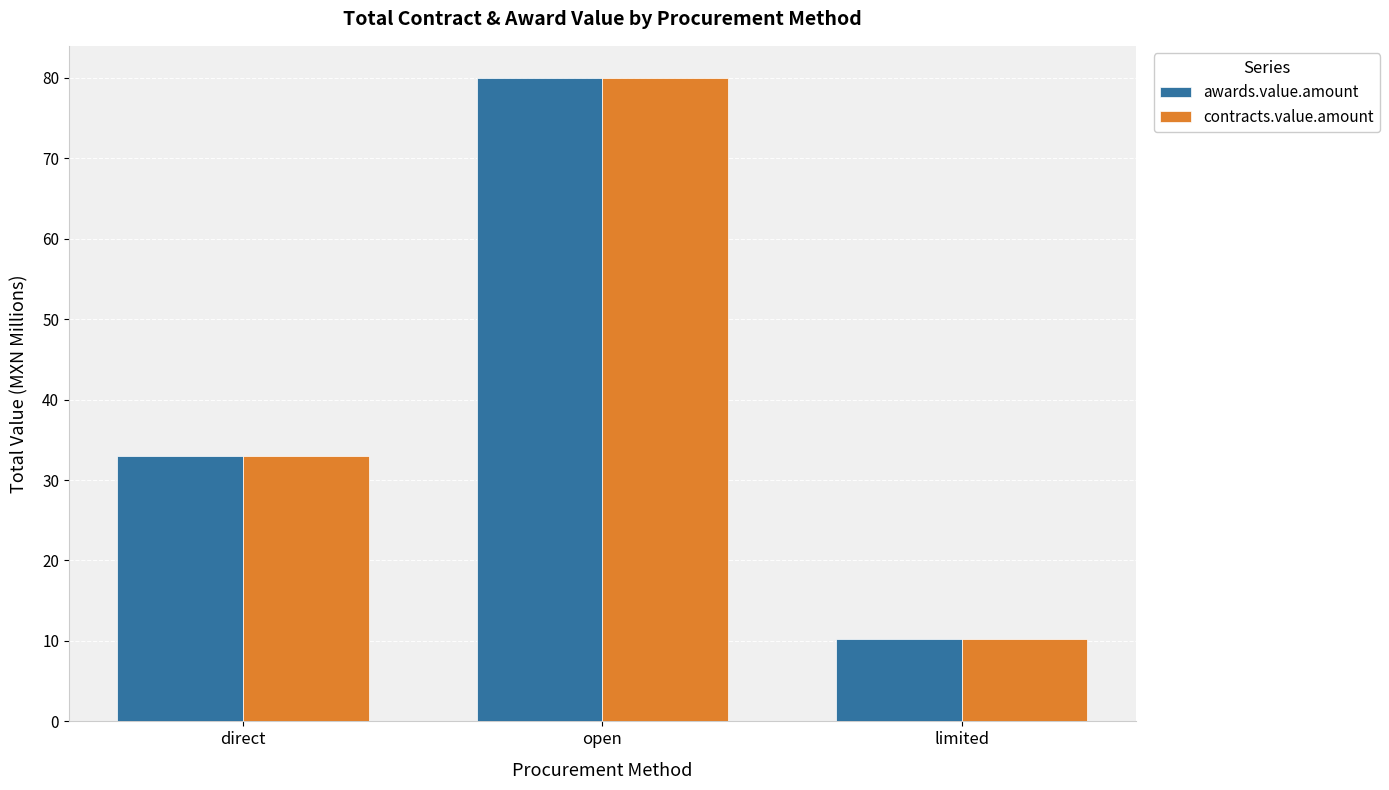

What is the sum of all contracts.value.amount values?

123.2